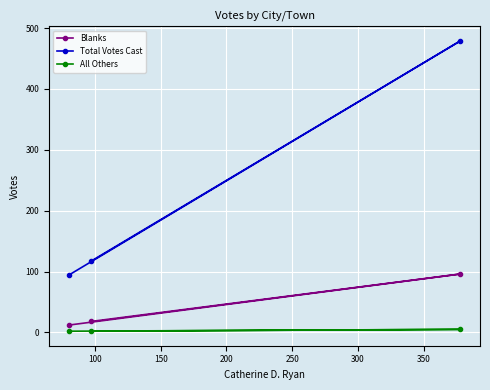

What is the highest value of the Blanks series?

96